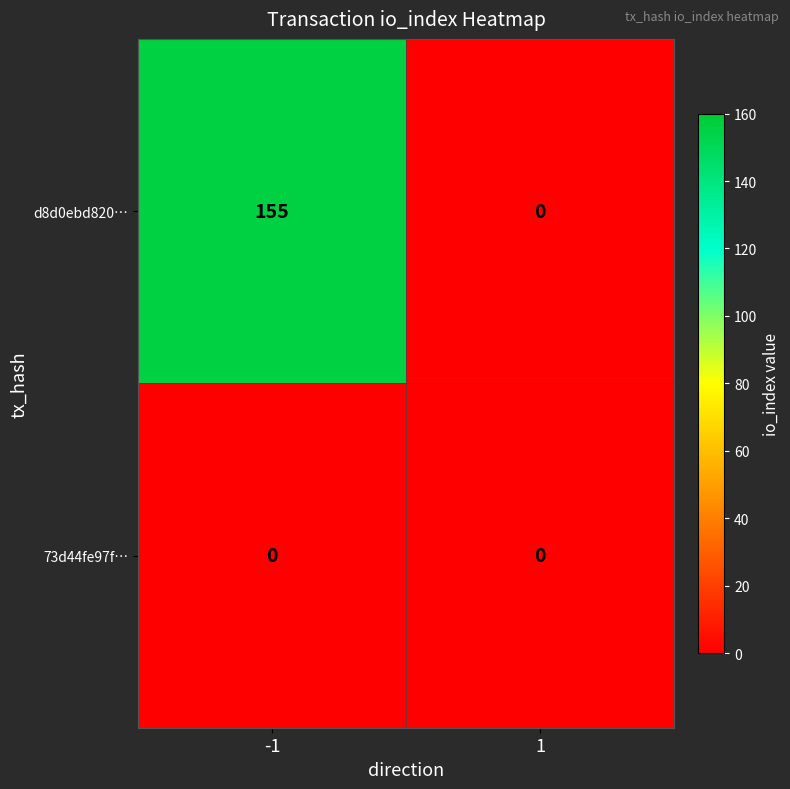

Rank the series by their maximum value, from lowest to highest.

73d44fe97f…, d8d0ebd820…